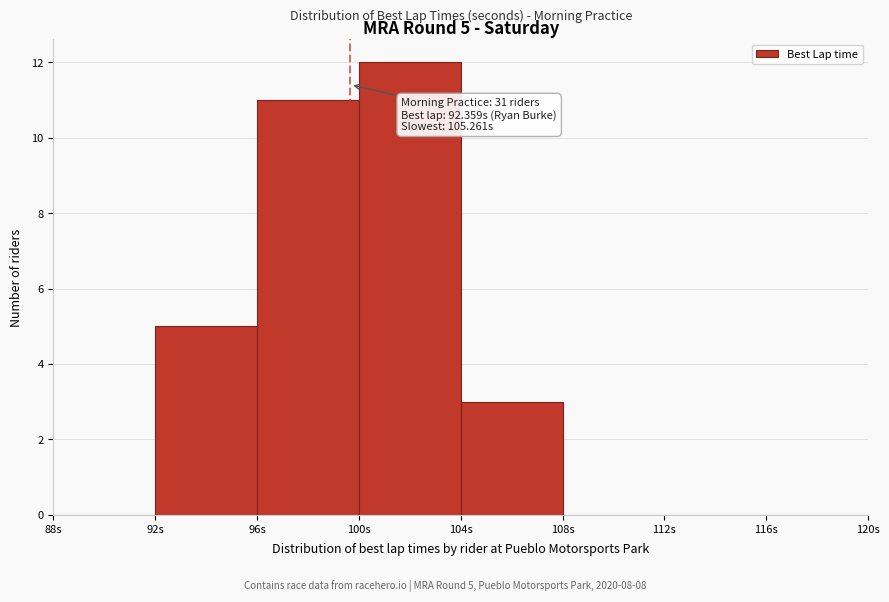

Over which range of the x-axis is the bar tallest?

100 to 104